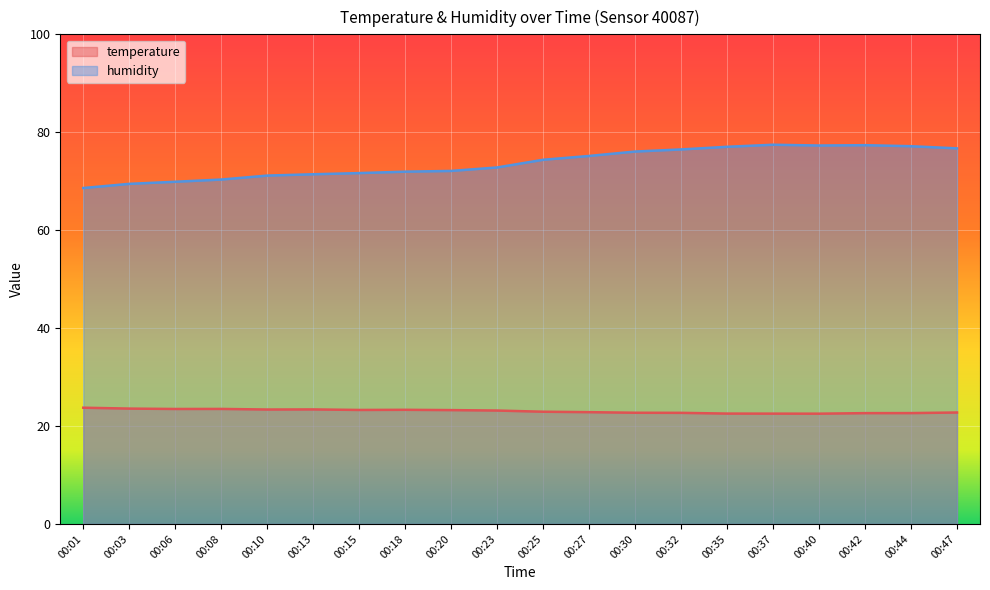

List the labels in order of humidity value, largest first.

00:37, 00:42, 00:40, 00:44, 00:35, 00:47, 00:32, 00:30, 00:27, 00:25, 00:23, 00:20, 00:18, 00:15, 00:13, 00:10, 00:08, 00:06, 00:03, 00:01